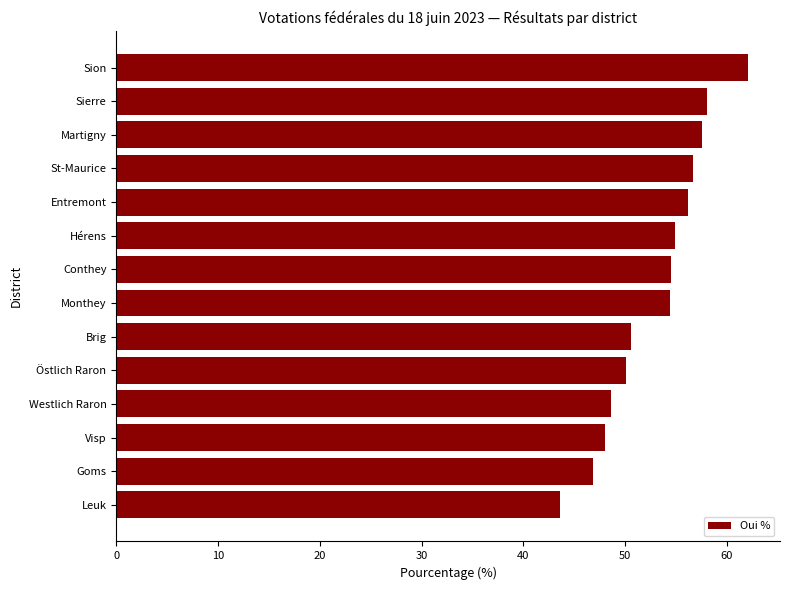

What is the maximum value shown in the chart?

62.1